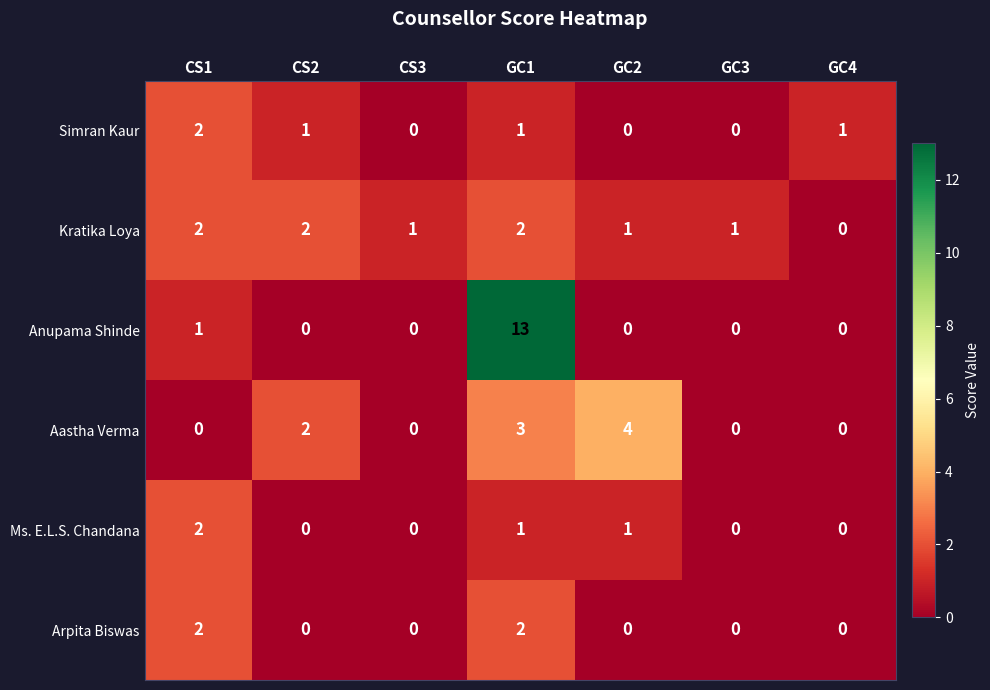

Which series has the widest spread of values?

Anupama Shinde